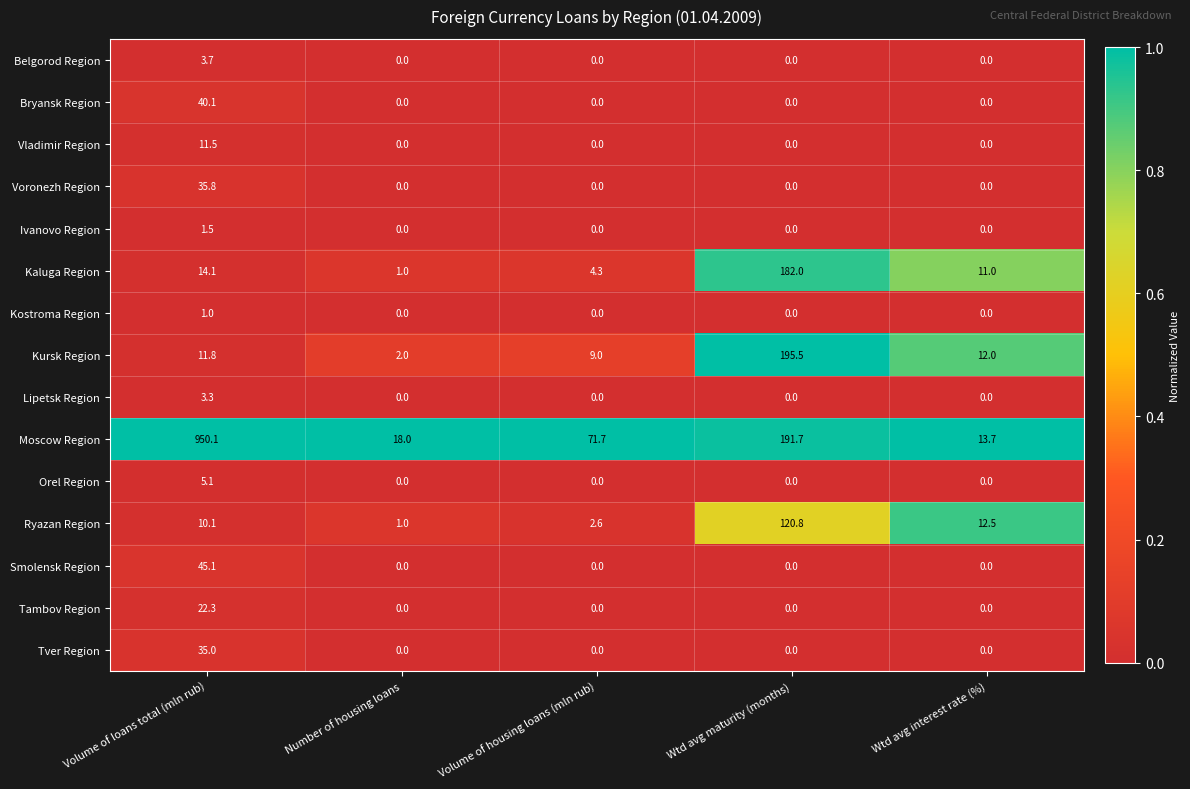

Is it true that Ivanovo Region equals 0.7 at Wtd avg interest rate (%)?

False